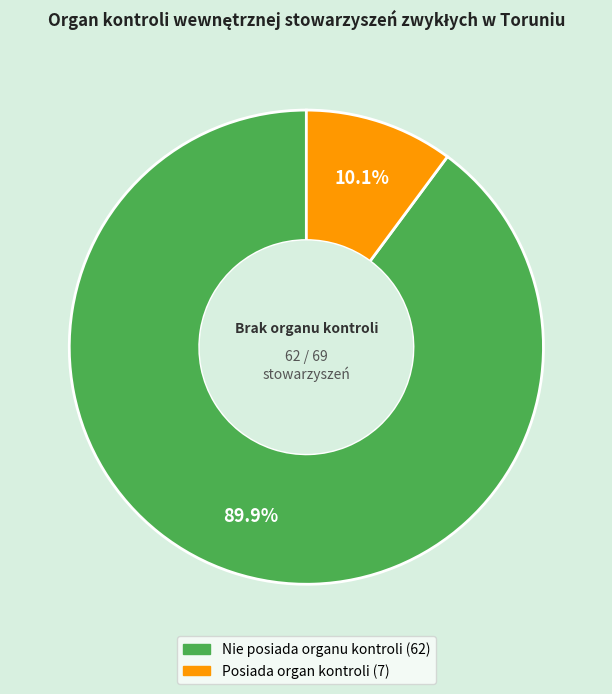

Which slice is the largest?

Nie posiada organu kontroli